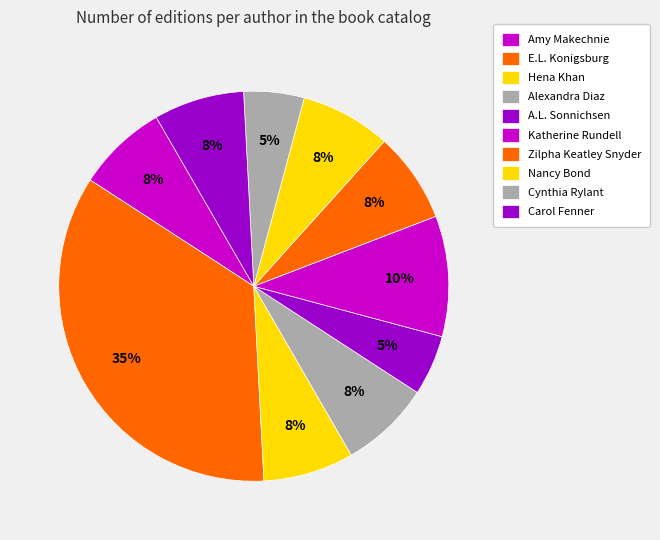

What percentage is the A.L. Sonnichsen slice, to the nearest percent?

5%